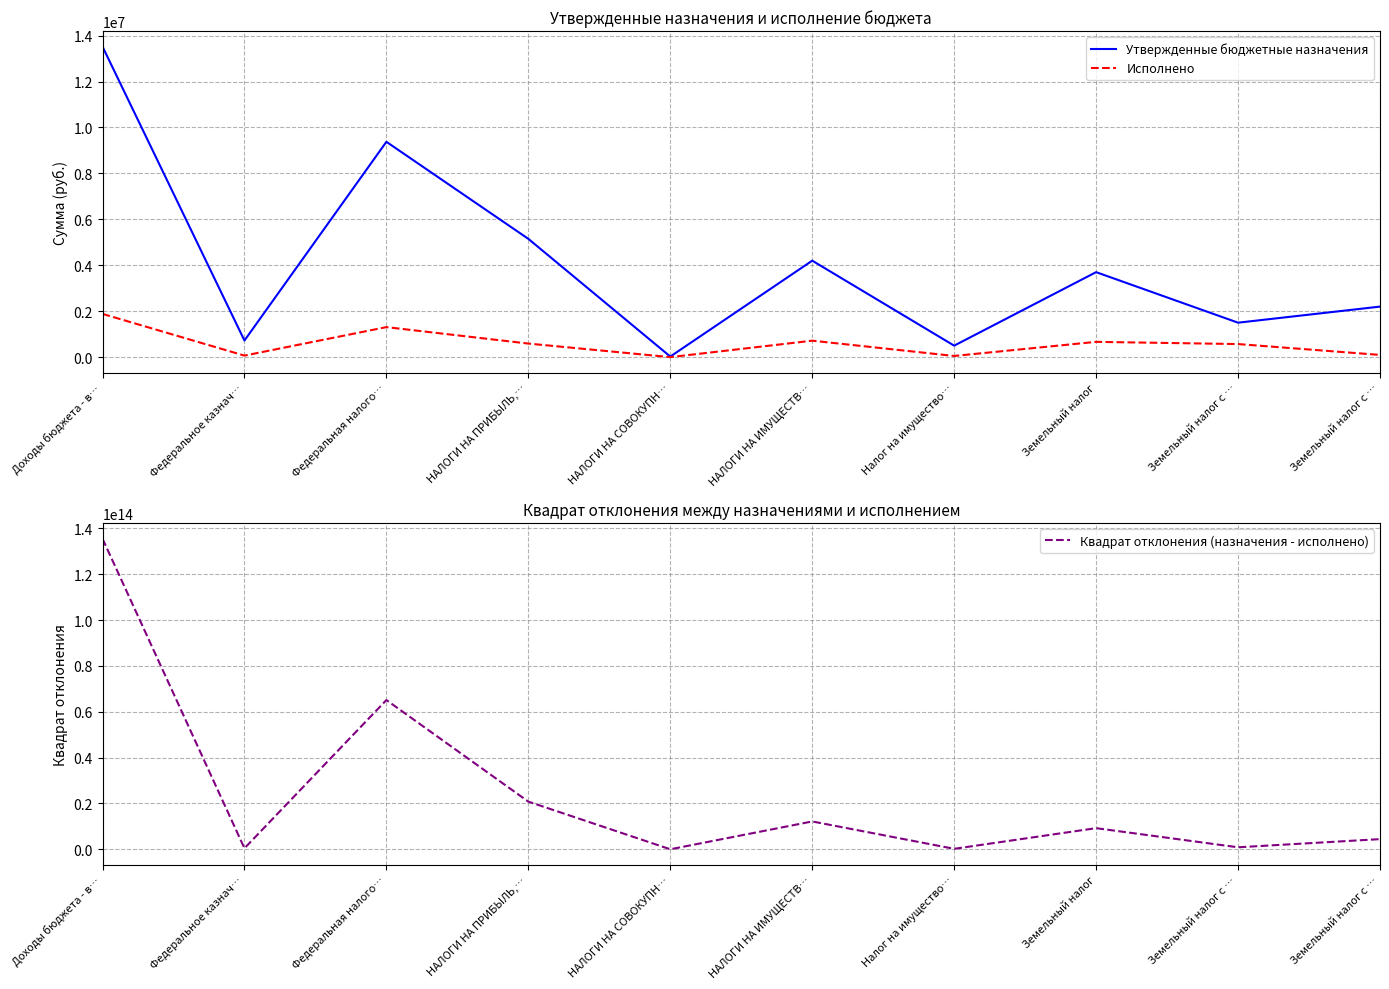

At which category does Утвержденные бюджетные назначения reach its first local valley?

Федеральное казнач…